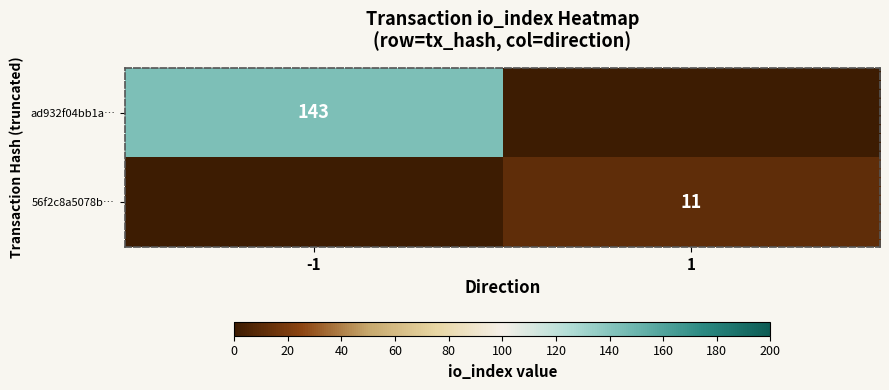

Is it true that 56f2c8a5078b… equals 17 at 1?

False